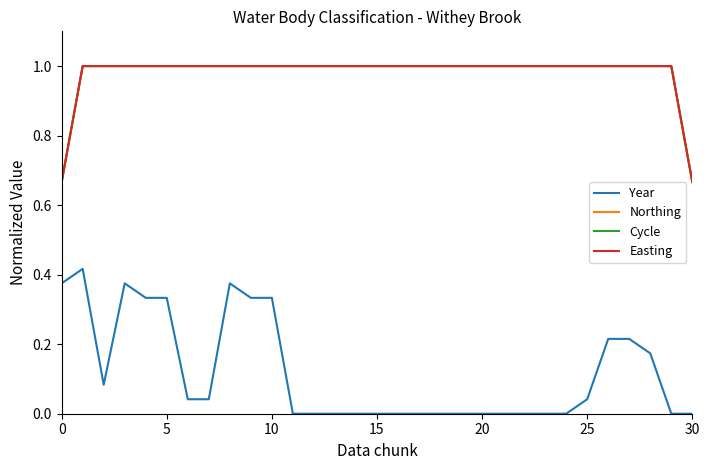

True or false: Cycle has more than 2 interior local peaks.

False